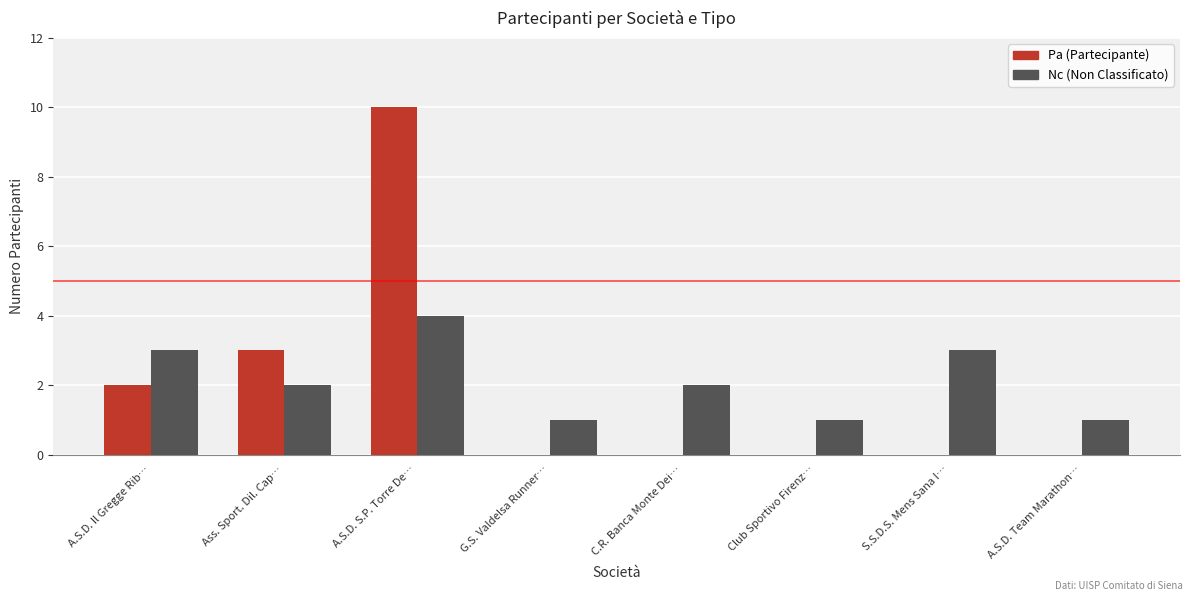

What is the greatest value displayed?

10